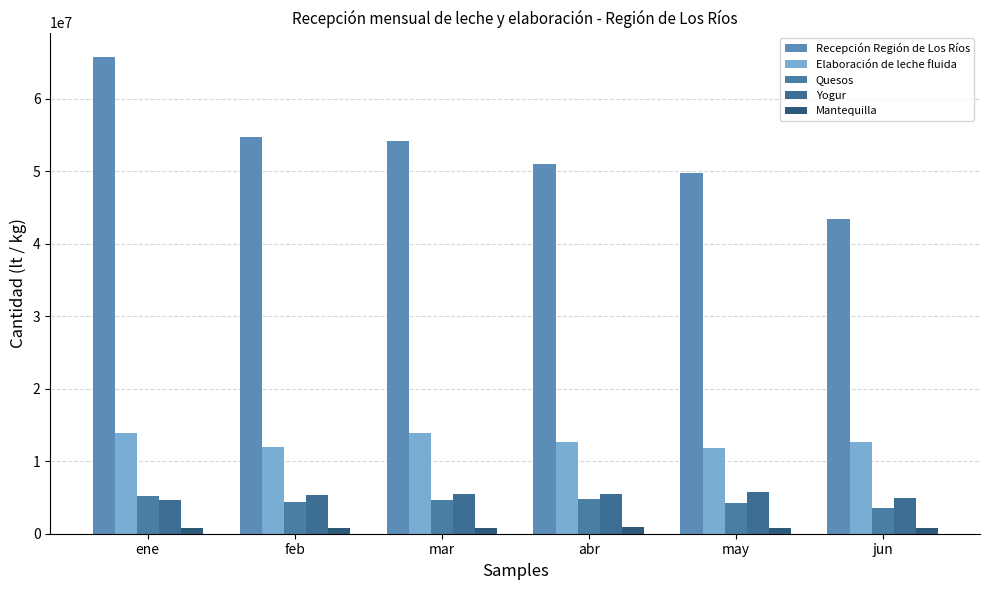

Which series has the largest range (max minus min)?

Recepción Región de Los Ríos